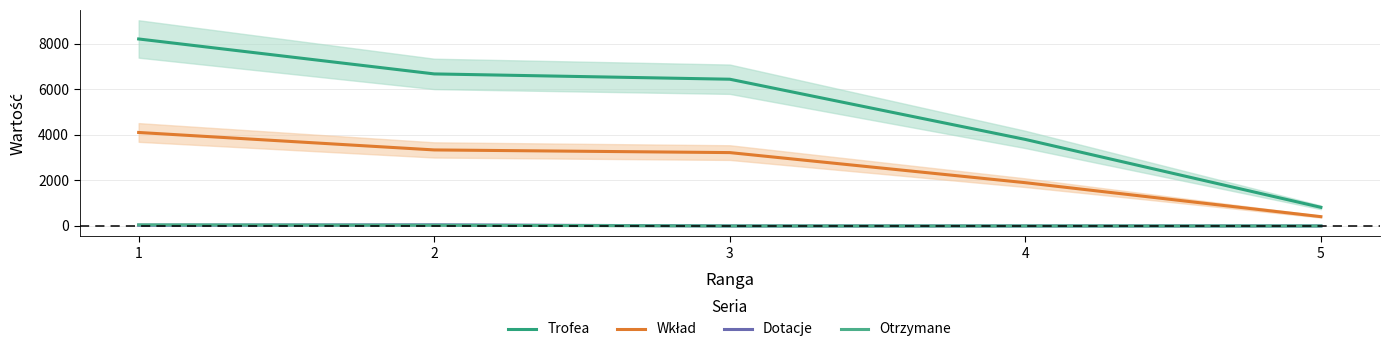

What is the sum of the Wkład values at 2 and 1?

7445